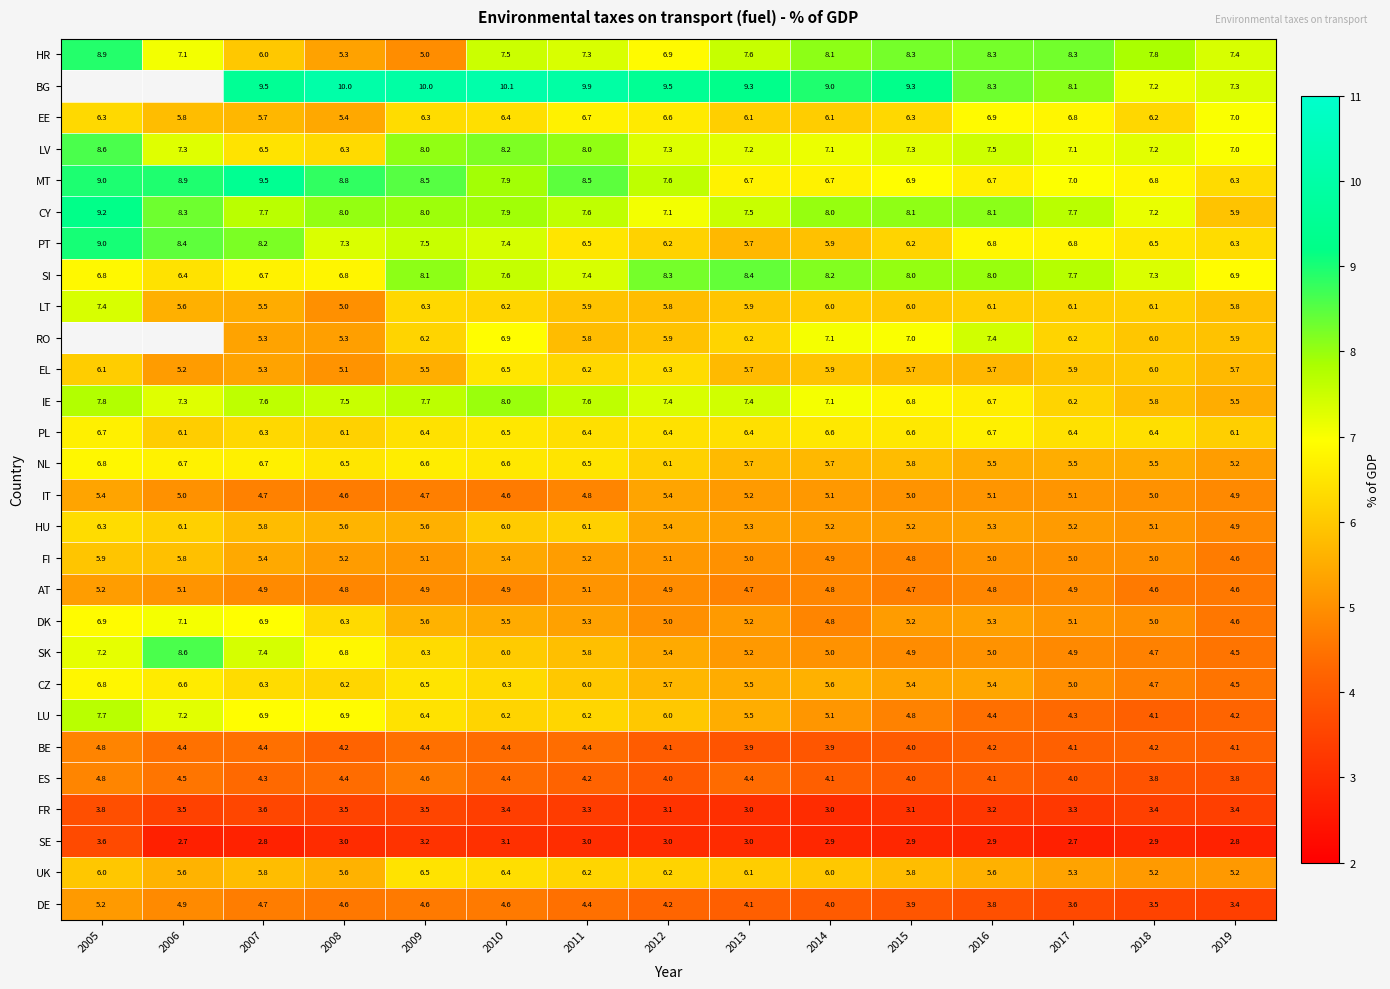

Is the value of PT at 2014 greater than the value of UK at 2005?

No